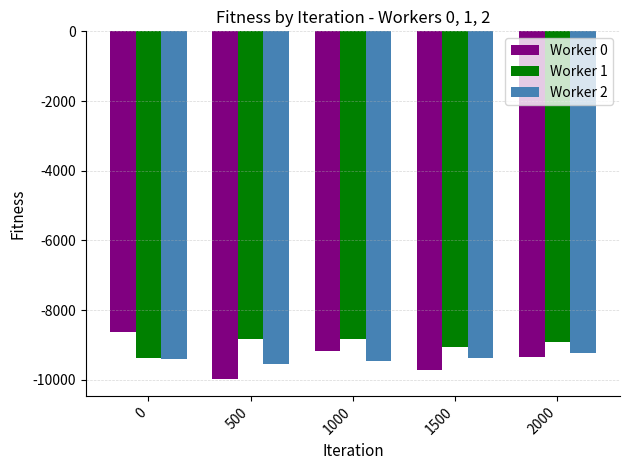

What value does the Worker 1 series have at 500?

-8823.1